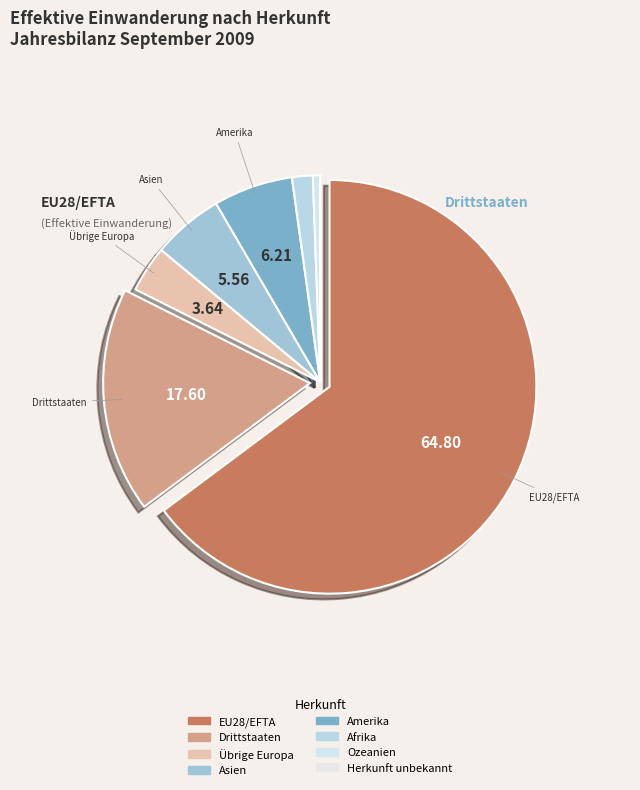

Count the number of slices in the pie.

8